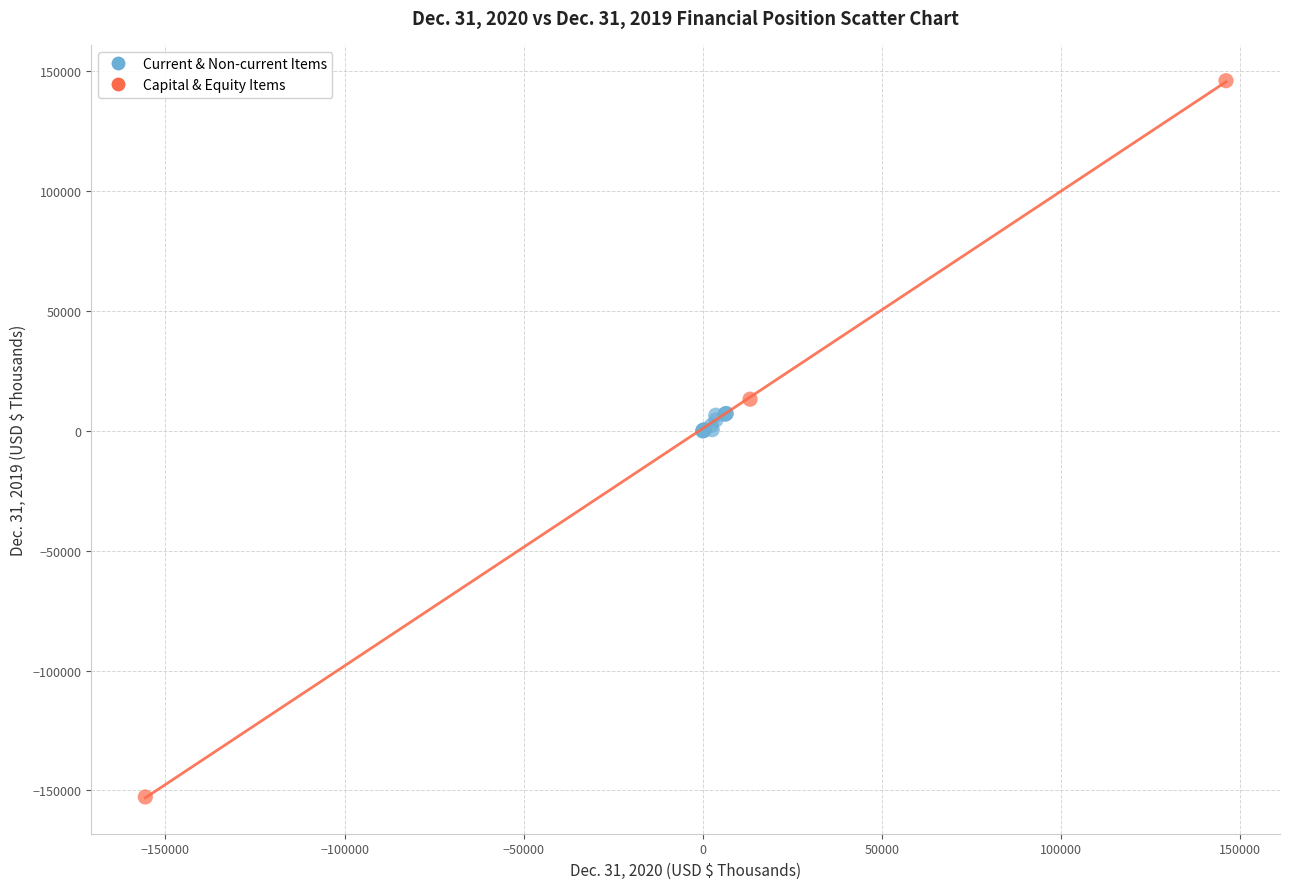

Which series reaches the minimum Y coordinate?

Capital & Equity Items